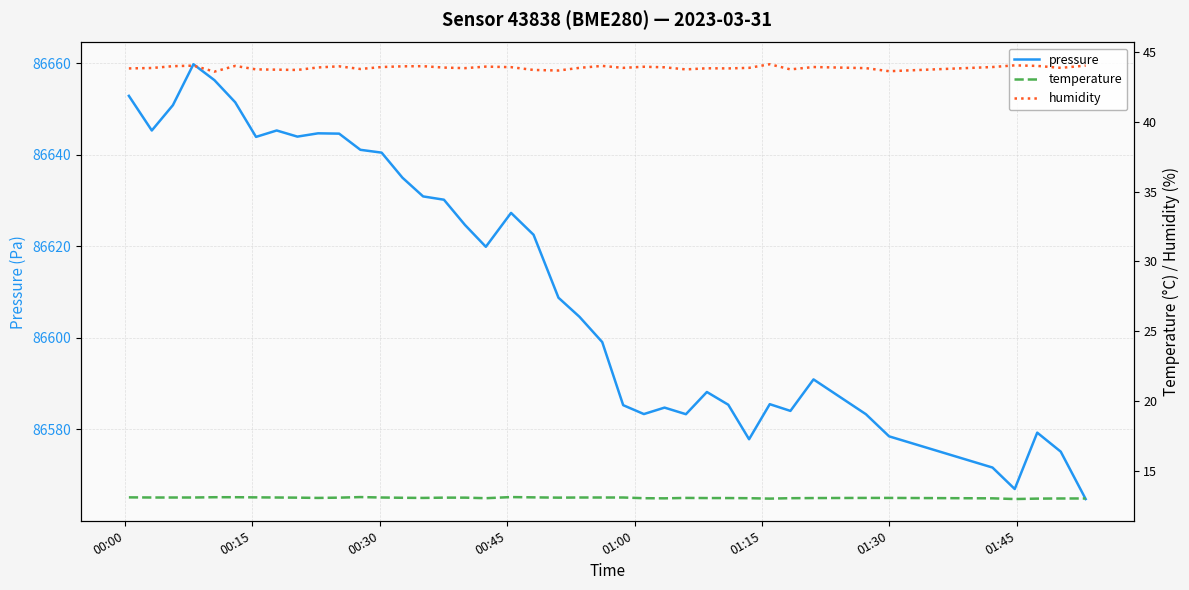

Reading left to right, list all the values displayed in this chart.

pressure: 86652.8	86645.3	86650.8	86659.8	86656.3	86651.4	86643.9	86645.3	86643.9	86644.7	86644.6	86641.1	86640.4	86635.0	86630.9	86630.2	86624.6	86619.9	86627.3	86622.5	86608.8	86604.6	86599.1	86585.3	86583.3	86584.8	86583.3	86588.2	86585.4	86577.8	86585.5	86584.0	86590.9	86583.3	86578.5	86571.7	86567.0	86579.3	86575.1	86564.8
temperature: 13.1	13.1	13.1	13.1	13.1	13.1	13.1	13.1	13.1	13.0	13.1	13.1	13.1	13.1	13.0	13.1	13.1	13.0	13.1	13.1	13.1	13.1	13.1	13.1	13.0	13.0	13.0	13.0	13.0	13.0	13.0	13.0	13.0	13.0	13.0	13.0	13.0	13.0	13.0	13.0
humidity: 43.8	43.9	44.0	44.0	43.6	44.0	43.8	43.8	43.7	43.9	44.0	43.8	43.9	44.0	44.0	43.9	43.9	44.0	43.9	43.7	43.7	43.9	44.0	43.9	44.0	43.9	43.8	43.9	43.8	43.9	44.1	43.8	43.9	43.9	43.6	43.9	44.1	44.0	43.9	44.0